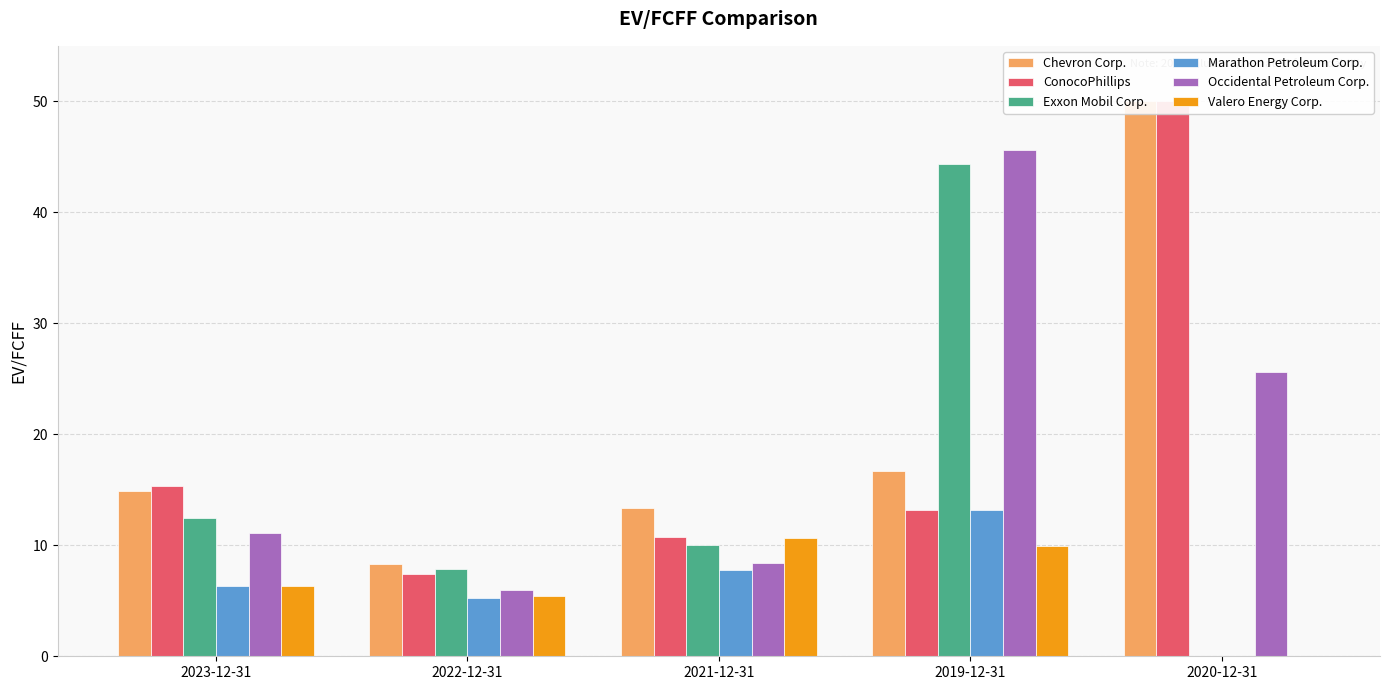

At which category is the sum across all series the highest?

2019-12-31